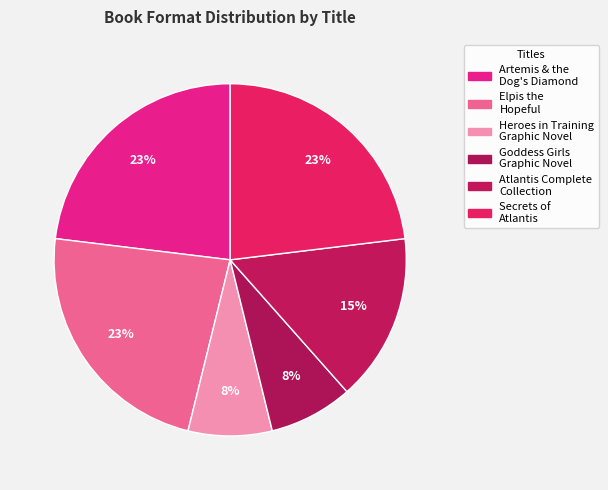

How many segments does this pie chart have?

6